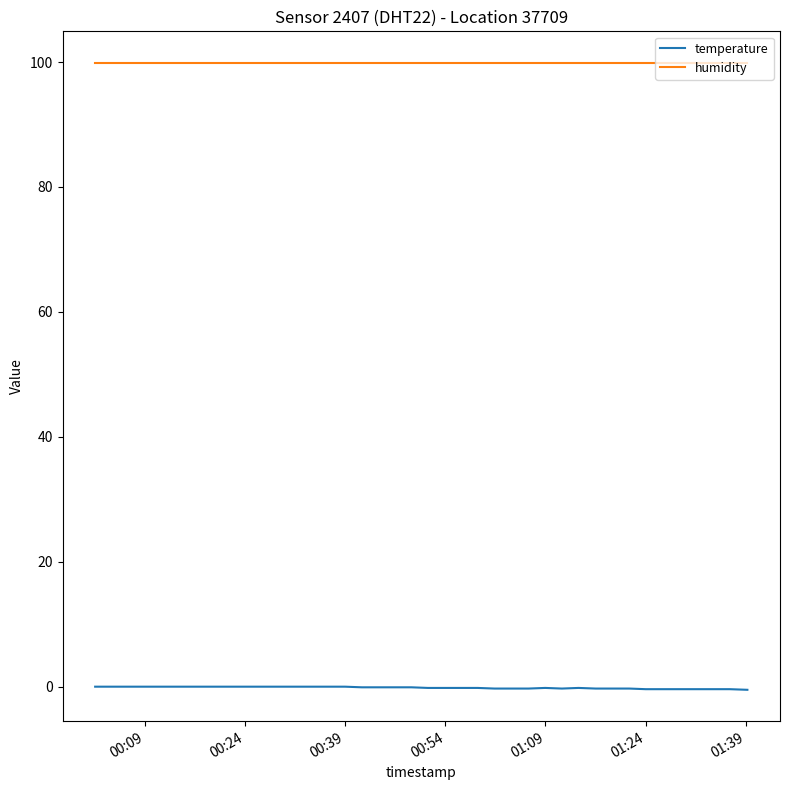

True or false: temperature and humidity cross at least once.

False